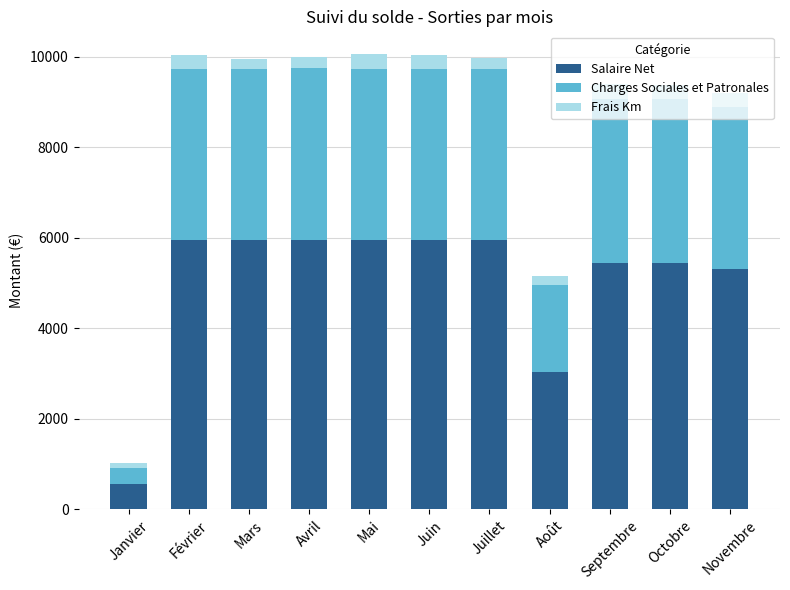

What is the difference between the maximum and minimum values in the Salaire Net series?

5405.2